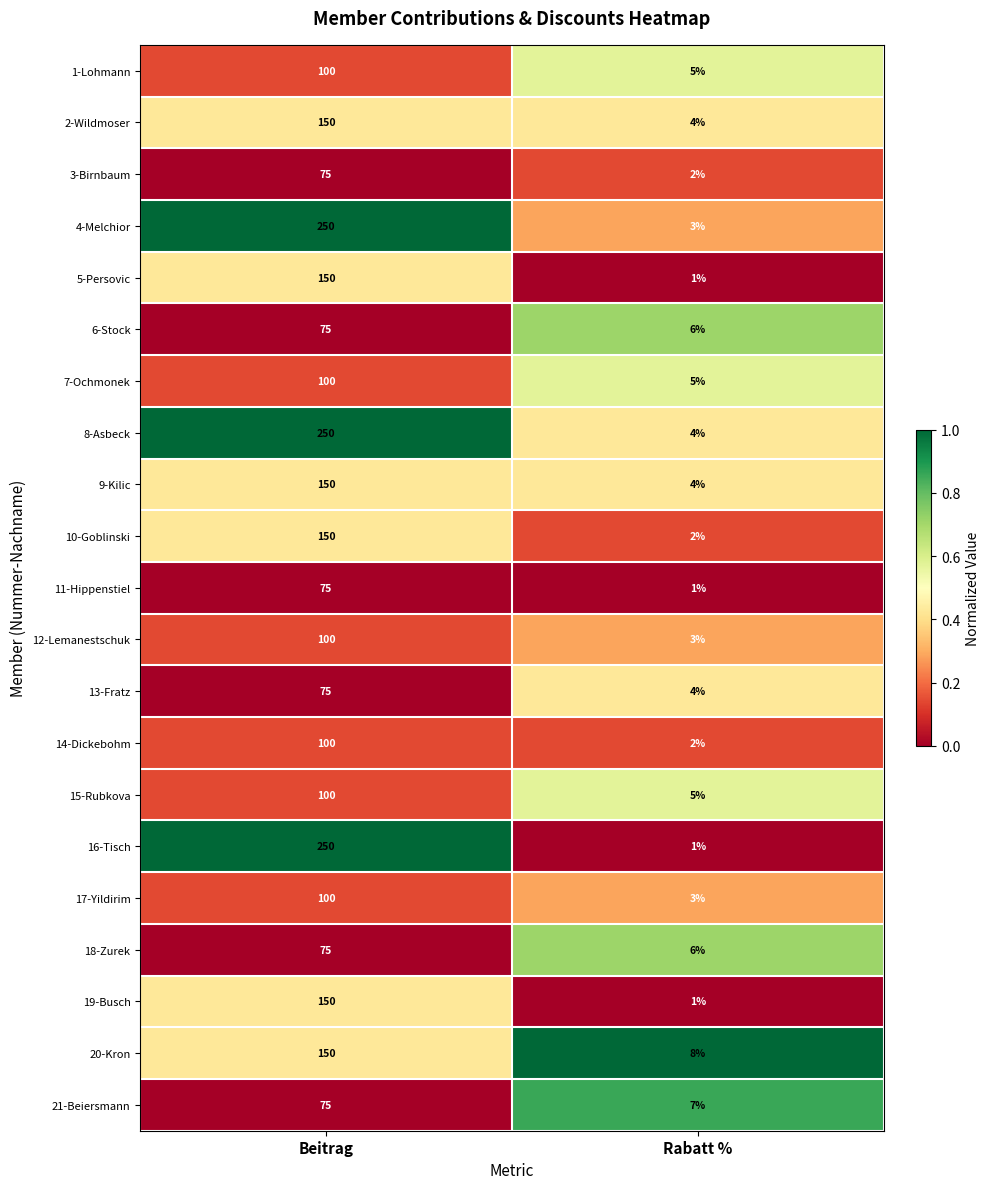

The 18-Zurek series shows 75 at Beitrag. True or false?

True